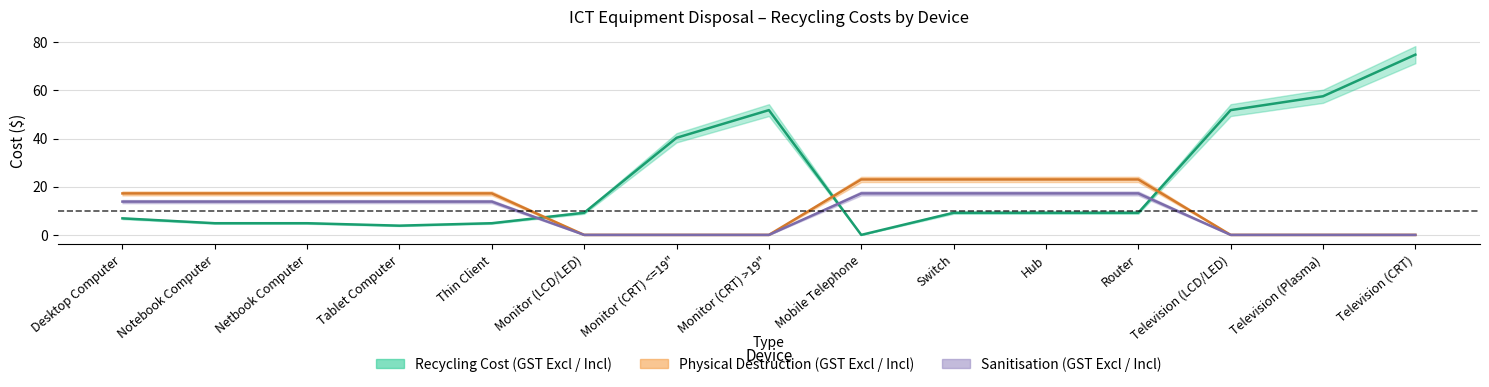

Which series has the largest range (max minus min)?

Recycling Cost per Device (GST Excl)